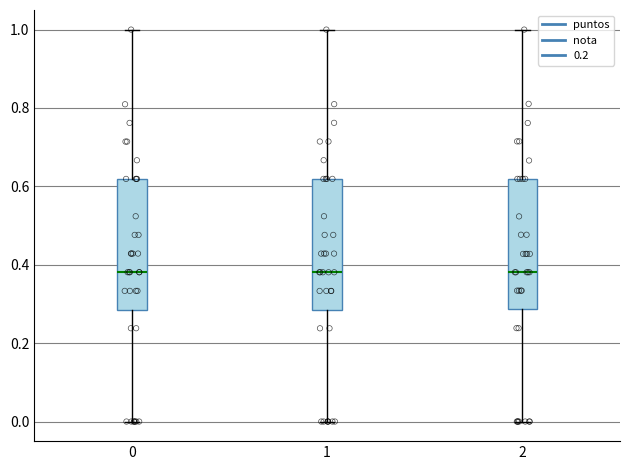

Where is the lower edge of the box at x = 0 on the y-axis? The values are not printed on the chart, so give them approximately, as read against the axis.

0.28